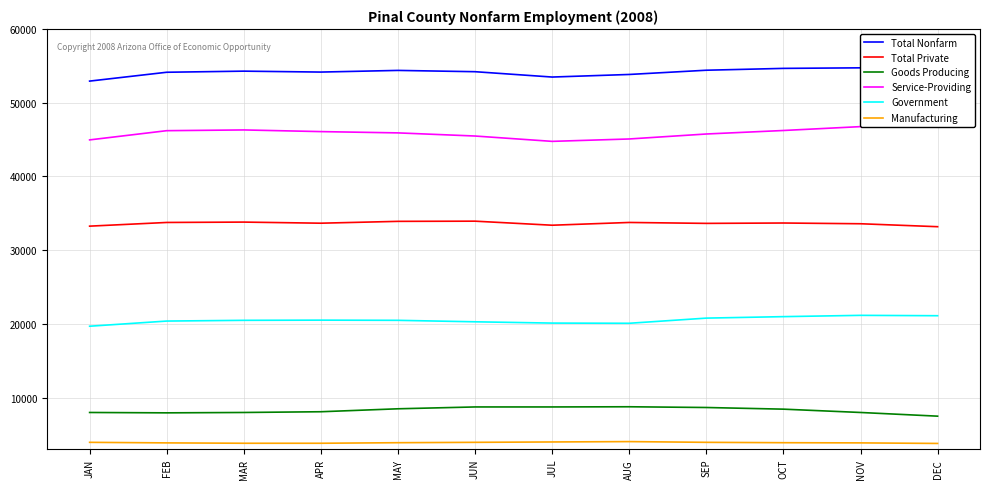

What is the sum of the Total Nonfarm values at JAN and FEB?

107050